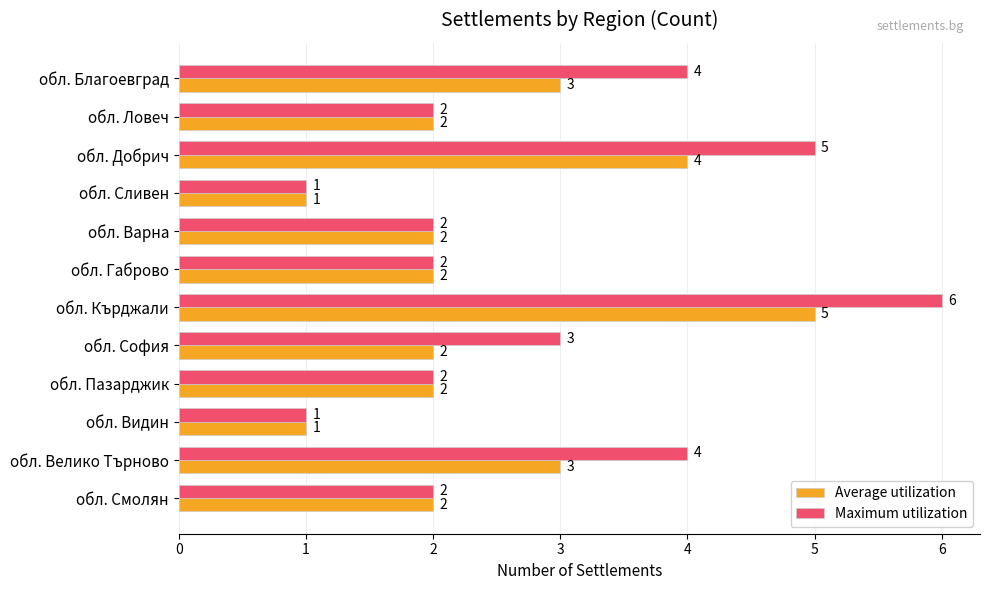

Which series has the largest range (max minus min)?

Maximum utilization